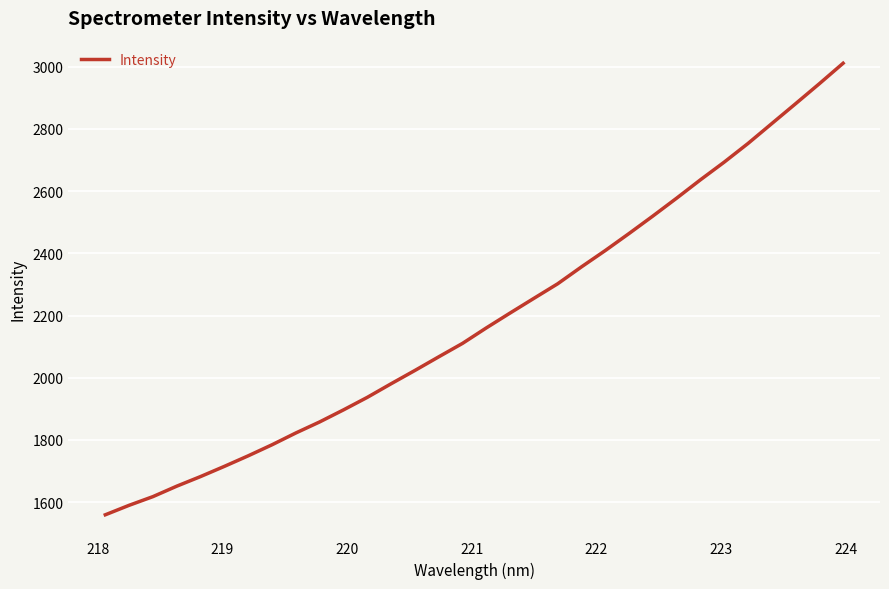

How many lines are shown in the chart?

1